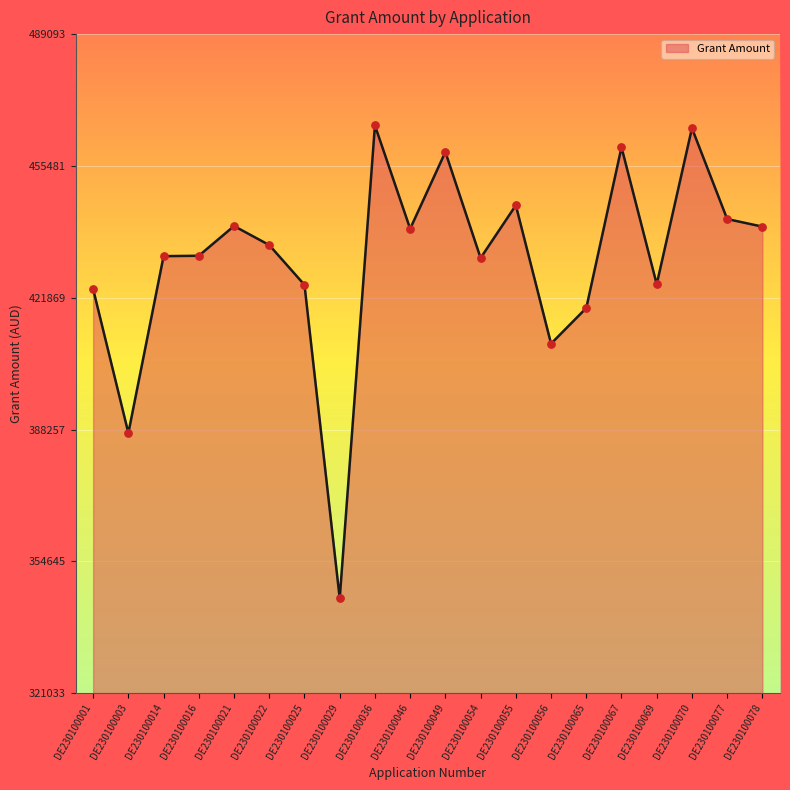

Which has a higher value, DE230100016 or DE230100065?

DE230100016